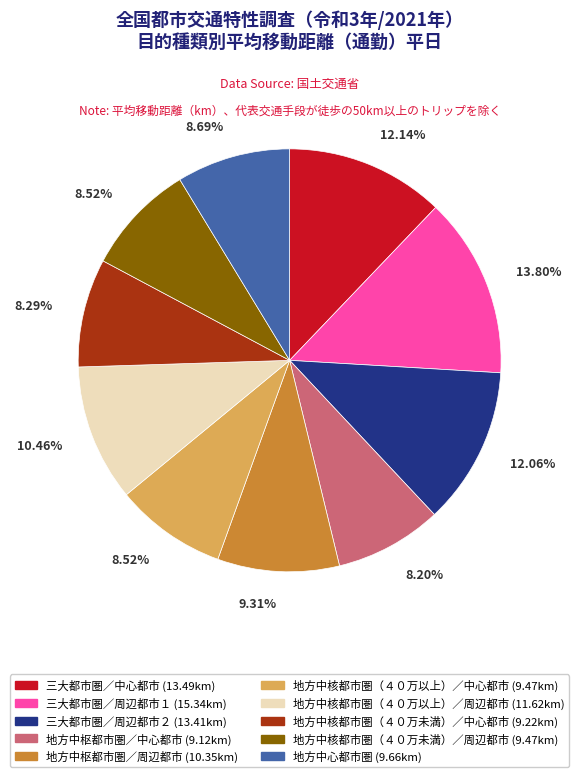

Count the number of slices in the pie.

10